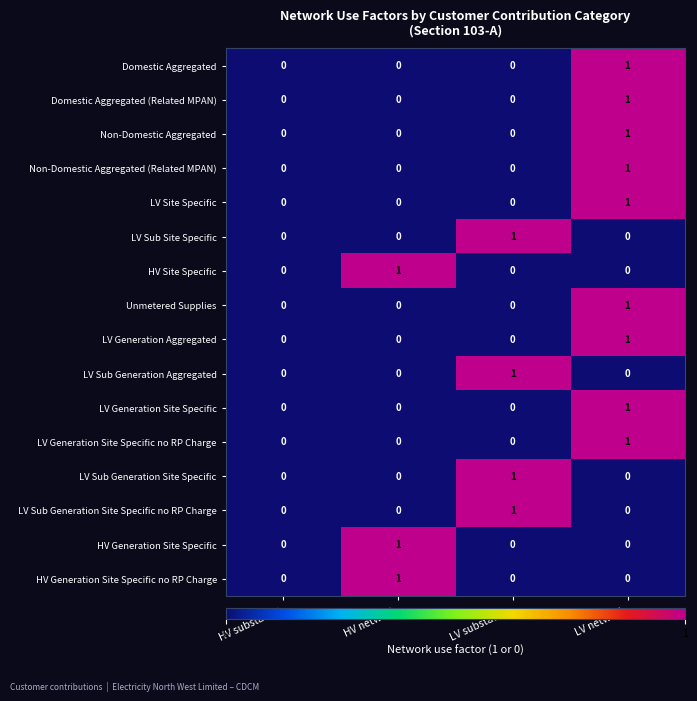

At which category is the sum across all series the highest?

LV network